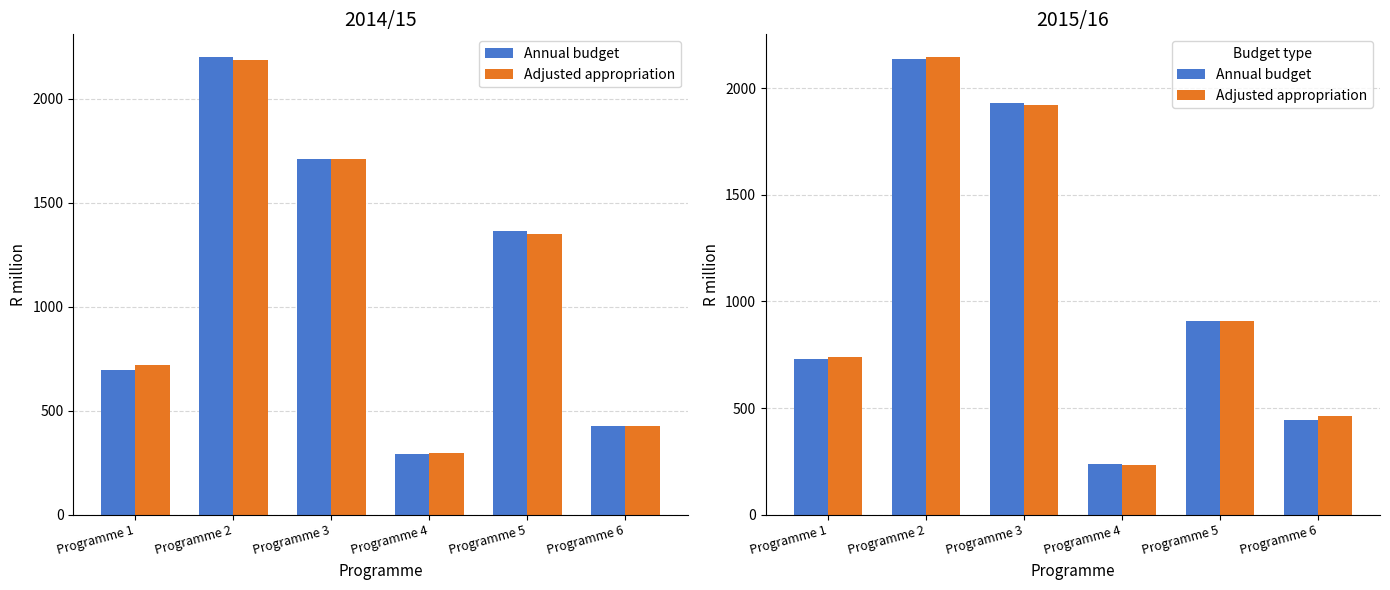

What is the value of the Annual budget bar at the 5th from the left?

906.6